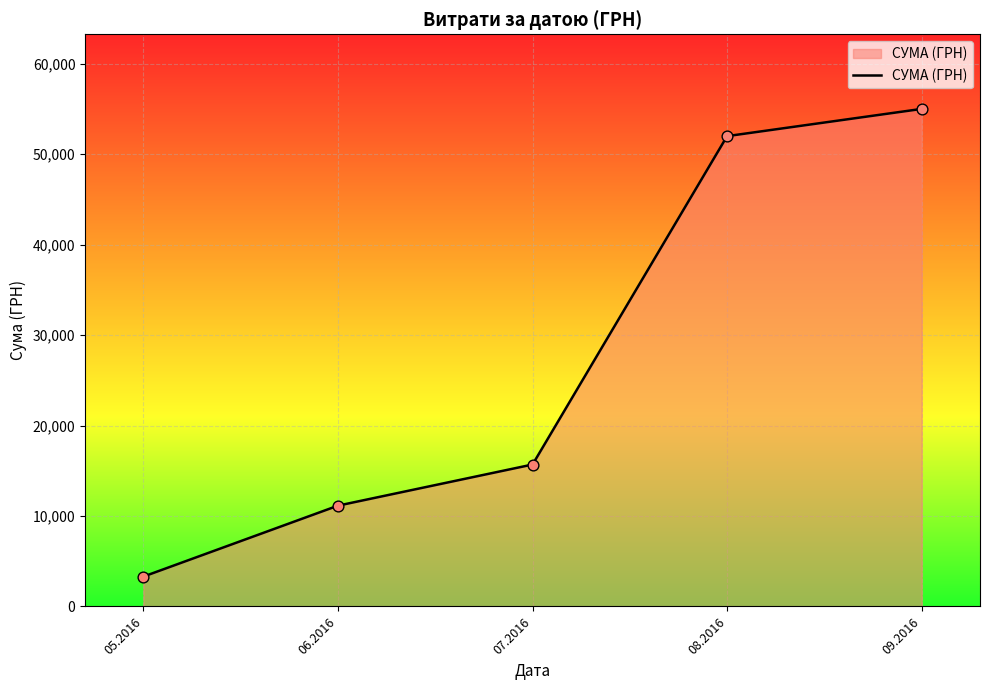

Between 06.2016 and 05.2016, which is larger?

06.2016